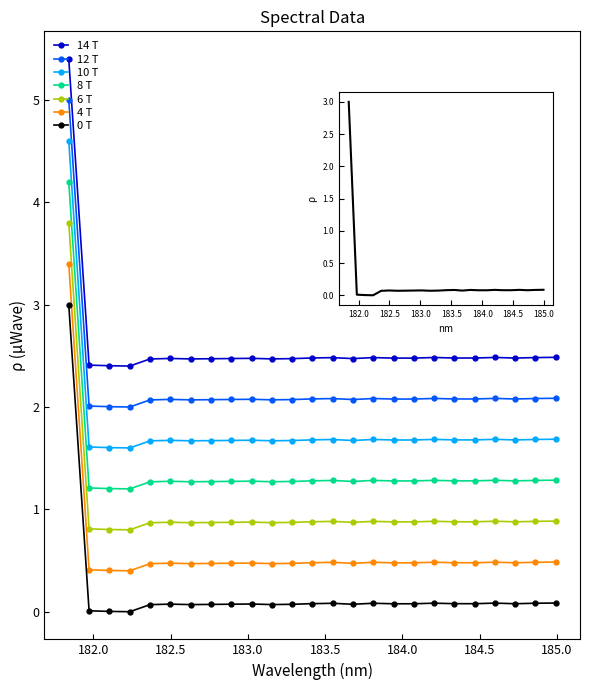

What is the maximum value shown in the chart?

5.4